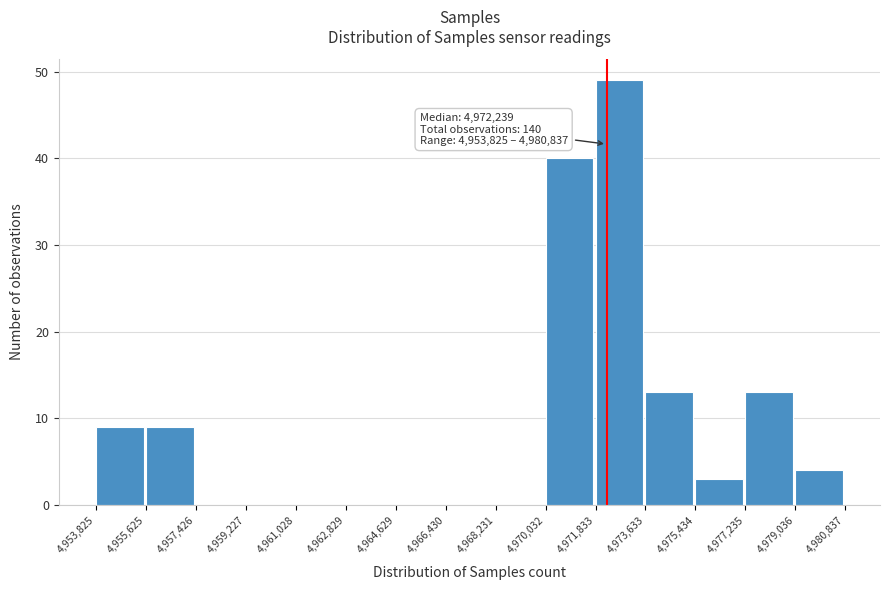

Which range on the x-axis has the tallest bar?

4,971,833 to 4,973,633